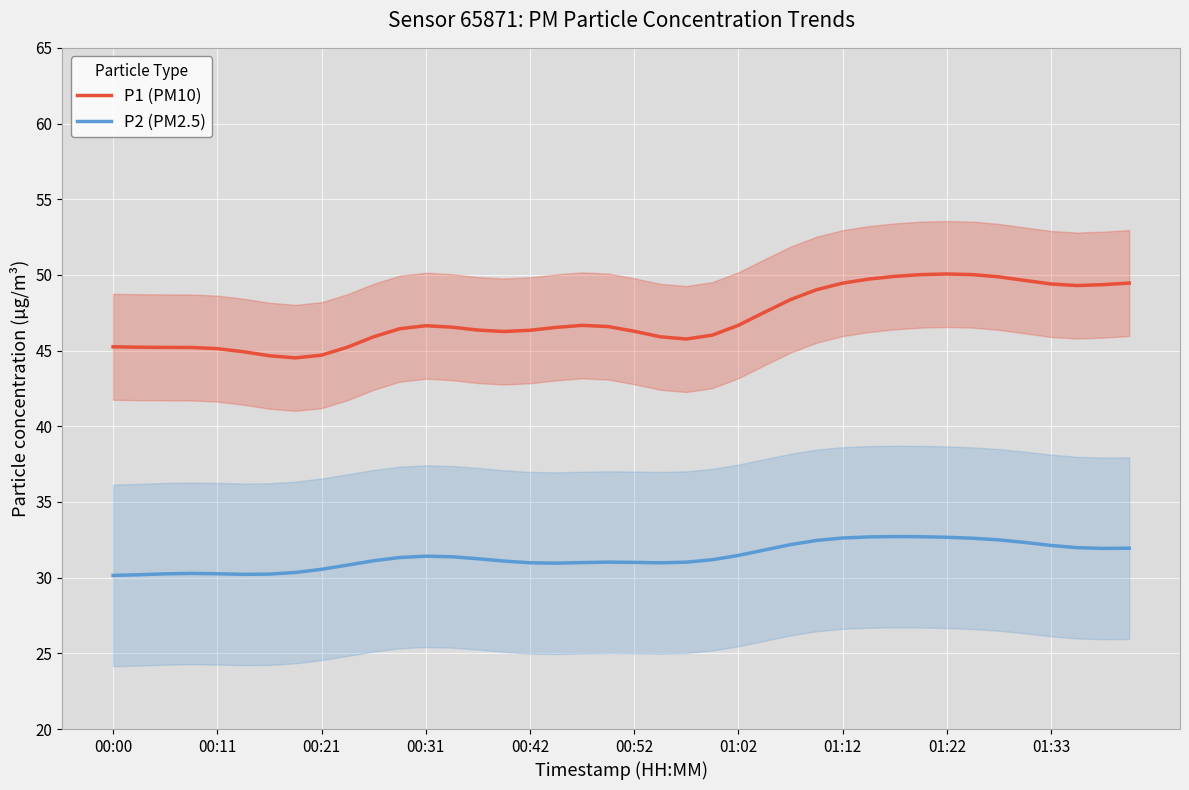

True or false: P1 (PM10) has more than 0 points higher than both neighbors.

True